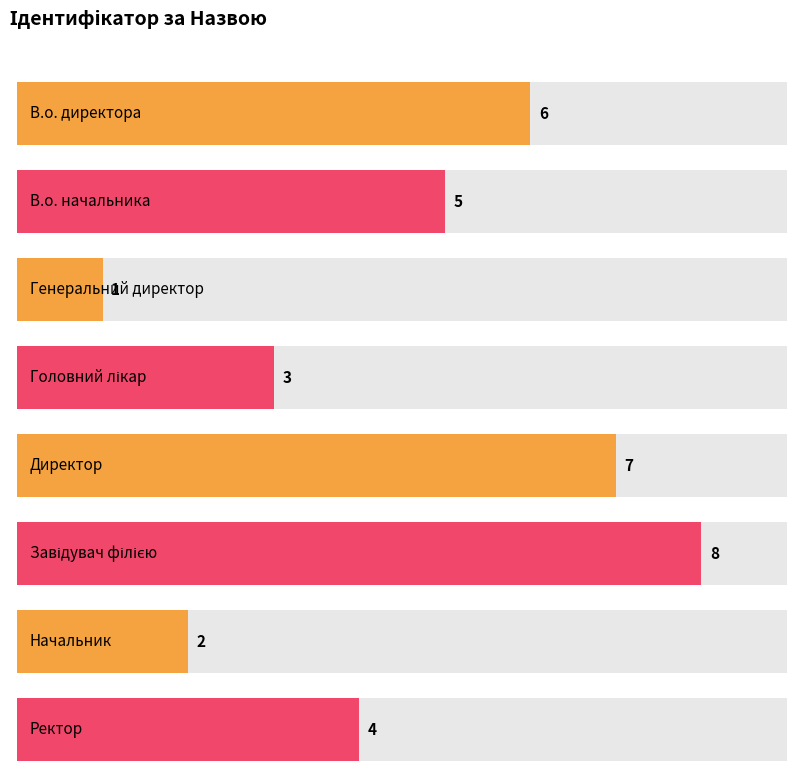

What is the maximum value shown in the chart?

8